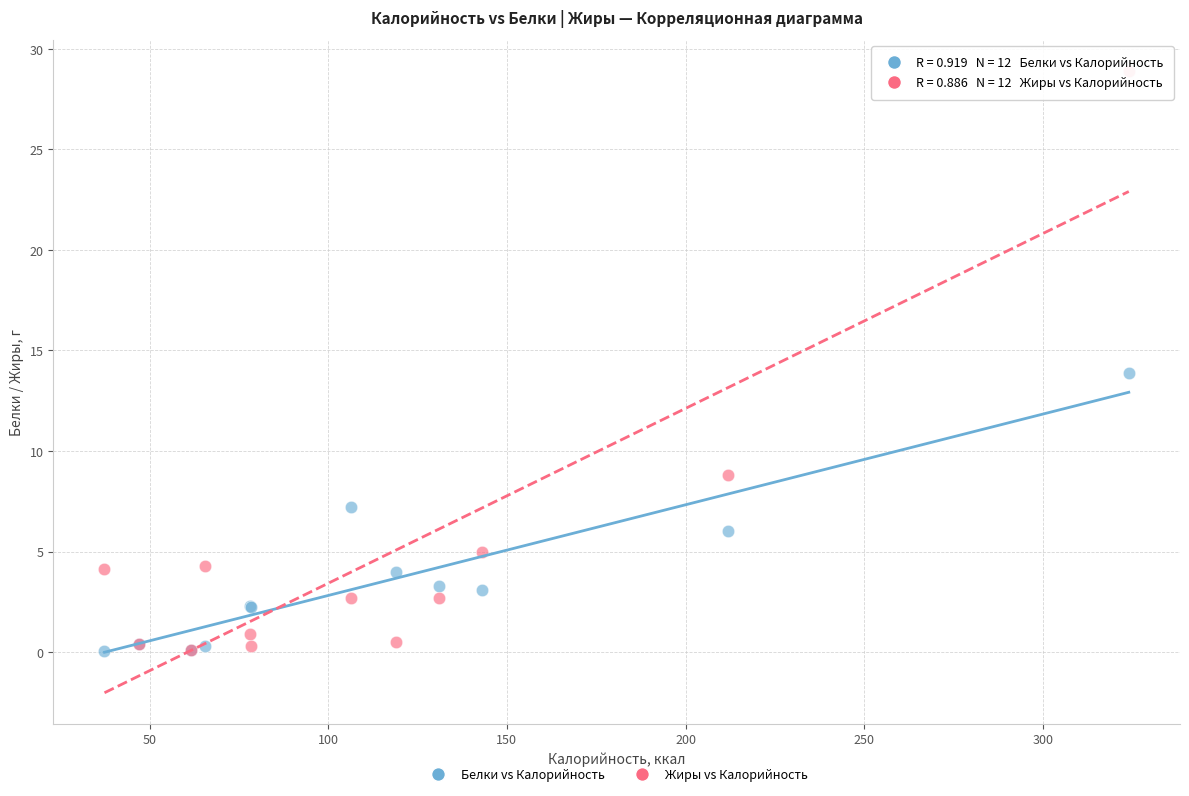

Which series reaches the maximum Y coordinate?

Жиры vs Калорийность